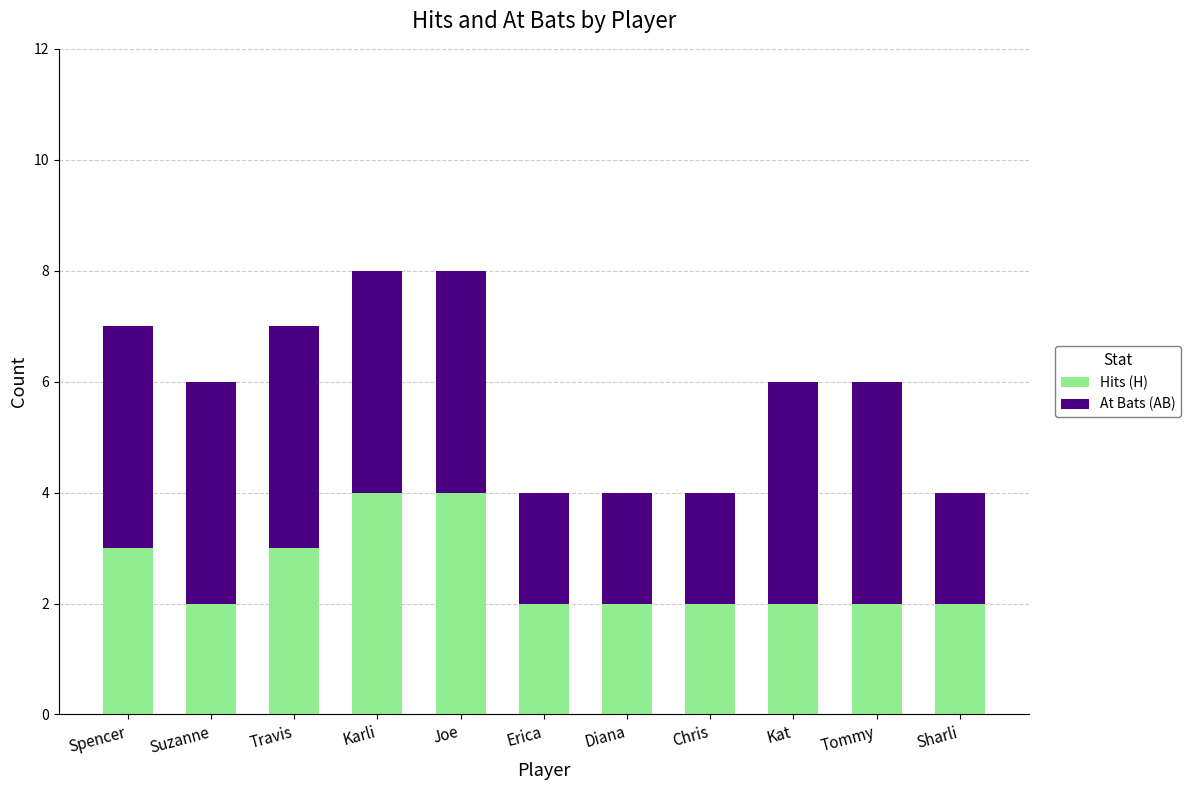

What is the sum of the Hits (H) values at Erica and Travis?

5